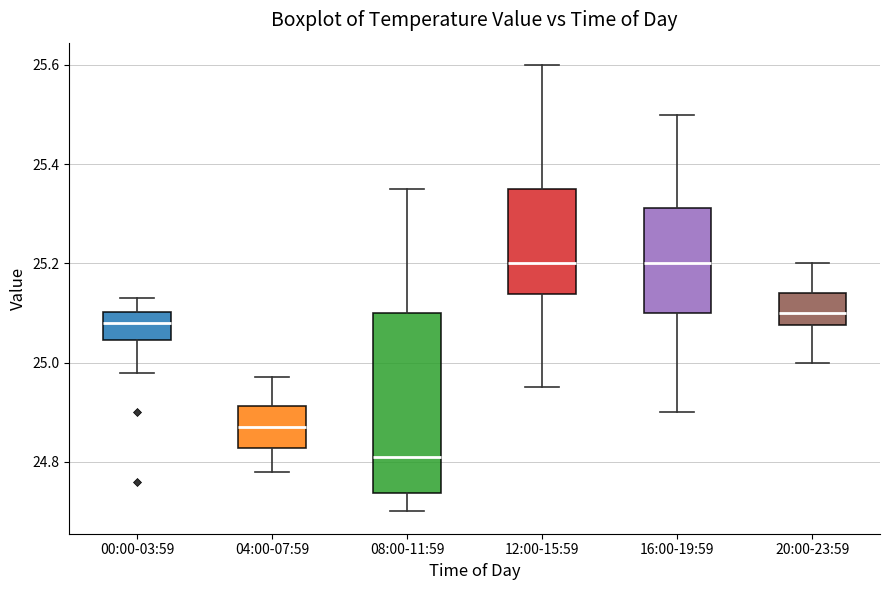

Reading left to right, read every box against the y-axis: the position of its median line, the range the box covers, and the ends of its whiskers. The values are not printed on the chart, so give them approximately, as read against the axis.

00:00-03:59: median 25.08, box 25.04 to 25.10, whiskers 24.98 to 25.14
04:00-07:59: median 24.88, box 24.82 to 24.92, whiskers 24.78 to 24.98
08:00-11:59: median 24.82, box 24.74 to 25.10, whiskers 24.70 to 25.36
12:00-15:59: median 25.20, box 25.14 to 25.36, whiskers 24.96 to 25.60
16:00-19:59: median 25.20, box 25.10 to 25.32, whiskers 24.90 to 25.50
20:00-23:59: median 25.10, box 25.08 to 25.14, whiskers 25.00 to 25.20